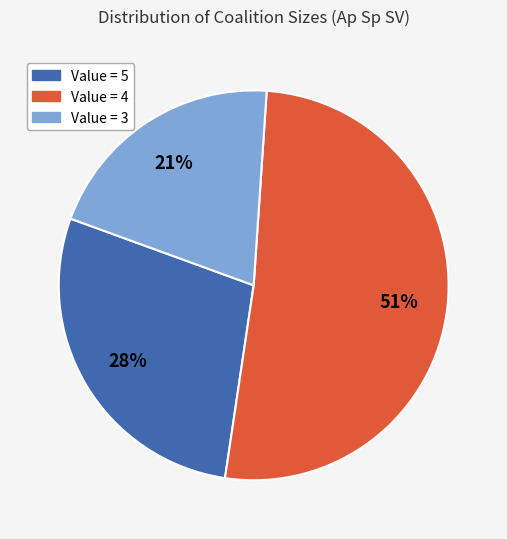

How many slices are in this pie chart?

3